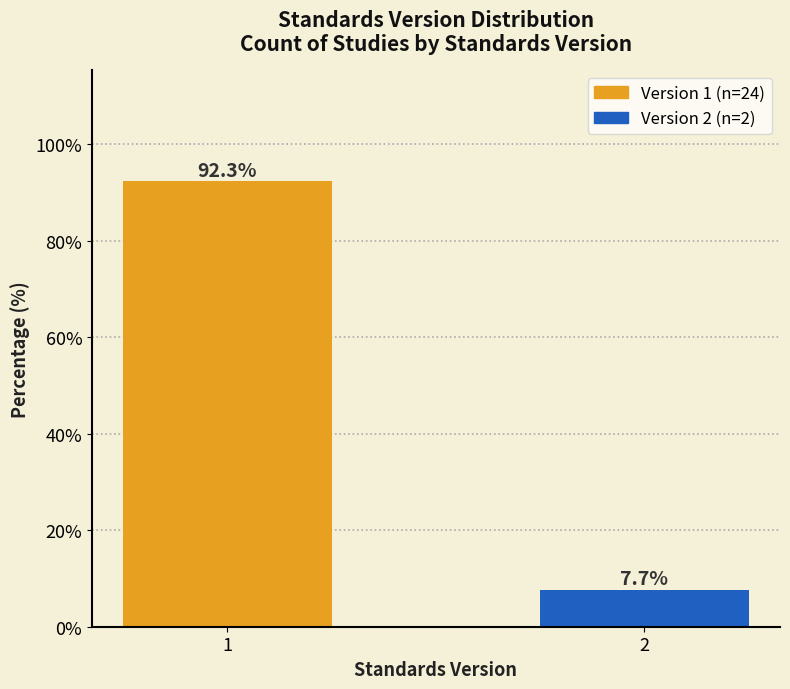

Reading left to right, what are all the values shown in this chart?

1=92.3	2=7.7